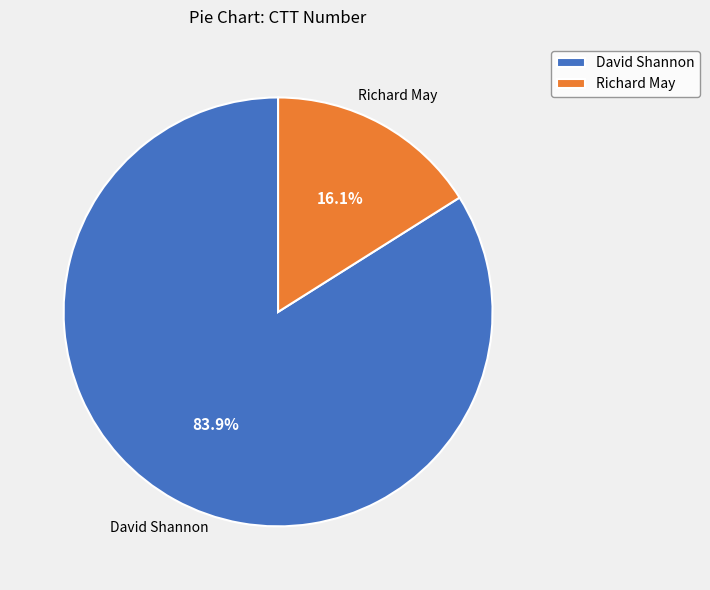

Between David Shannon and Richard May, which is larger?

David Shannon